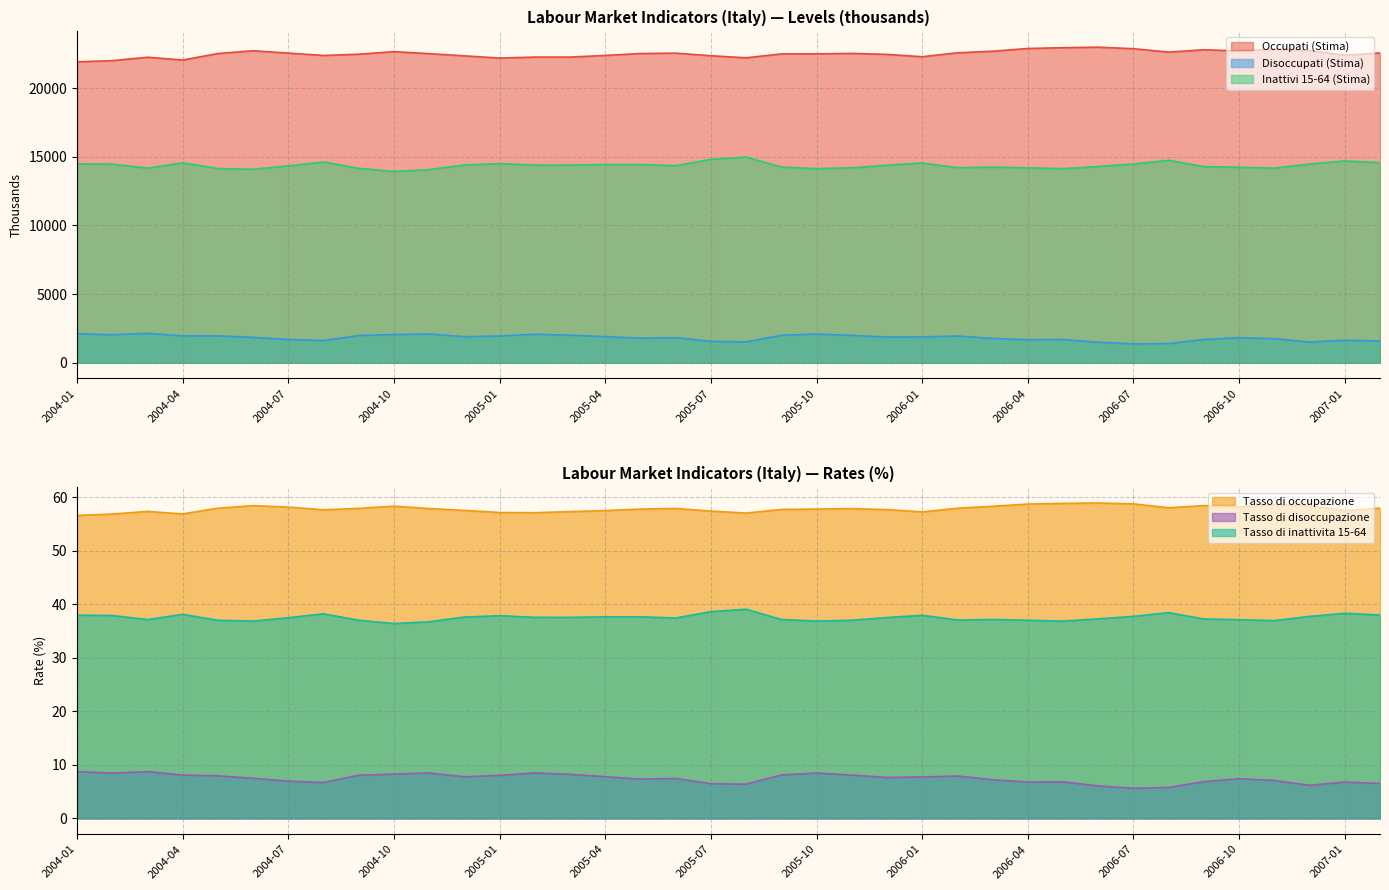

Rank the categories by Inattivi 15-64 (Stima) value from highest to lowest.

2005-08, 2005-07, 2006-08, 2007-01, 2004-08, 2007-02, 2004-04, 2006-01, 2005-01, 2004-01, 2006-07, 2006-12, 2004-02, 2005-05, 2005-04, 2004-12, 2005-03, 2005-02, 2005-12, 2005-06, 2004-07, 2006-06, 2006-09, 2005-09, 2006-03, 2006-10, 2006-02, 2006-04, 2005-11, 2004-03, 2006-11, 2004-09, 2004-05, 2005-10, 2006-05, 2004-06, 2004-11, 2004-10